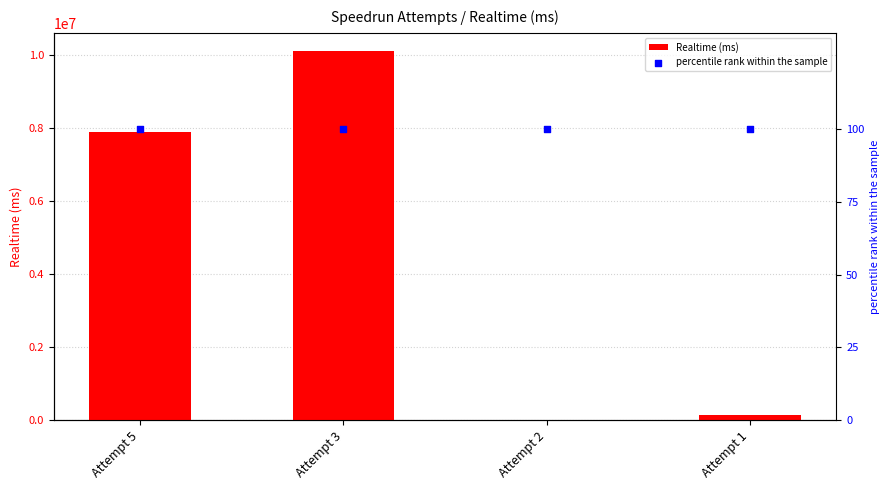

Which series has the largest Y range (max minus min)?

Realtime (ms)